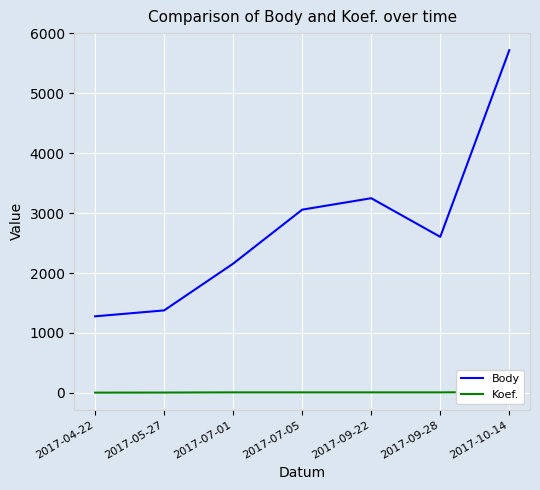

Rank the categories by Body value from highest to lowest.

2017-10-14, 2017-09-22, 2017-07-05, 2017-09-28, 2017-07-01, 2017-05-27, 2017-04-22